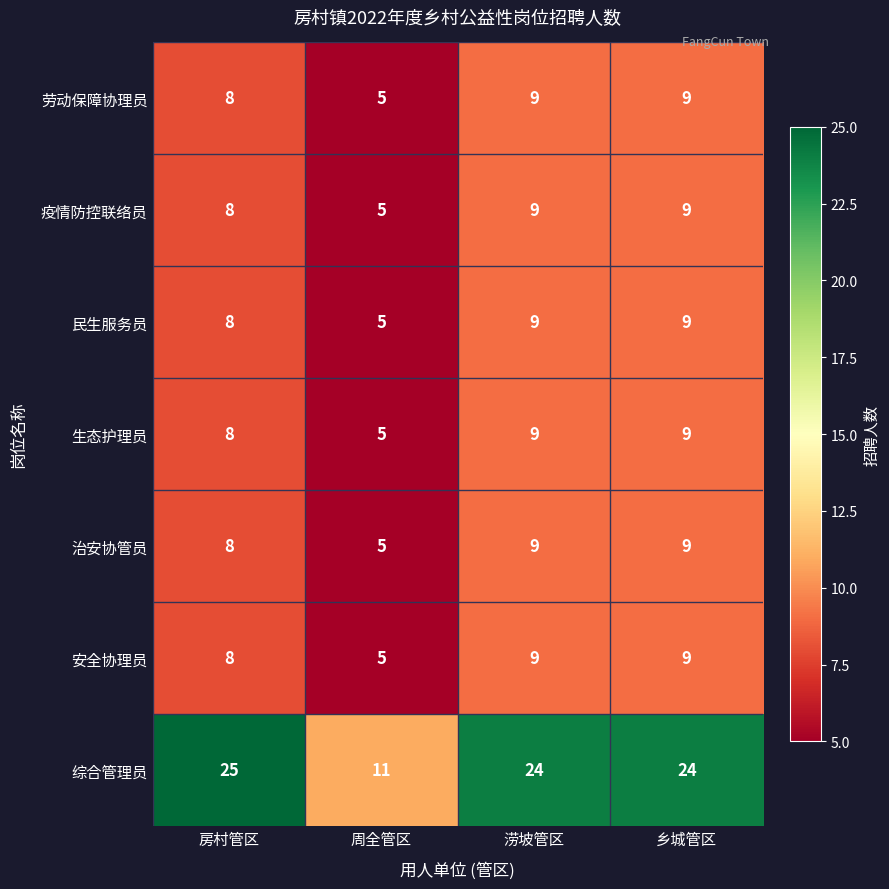

What is the approximate value of 劳动保障协理员 at 房村管区?

8